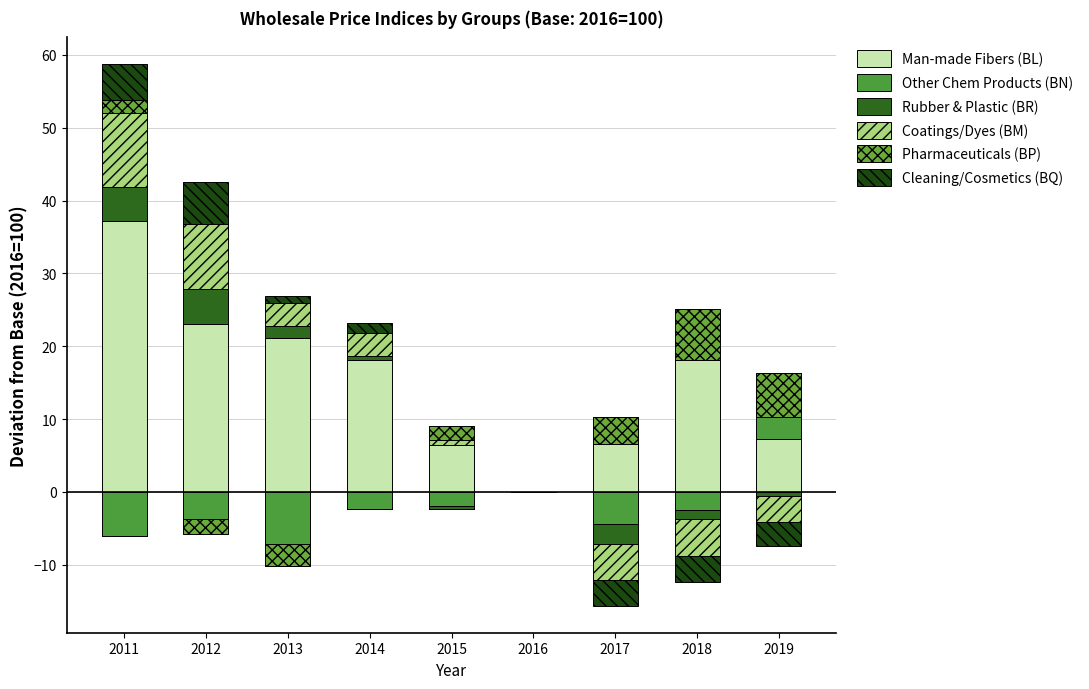

Which category has the highest value across all series?

2011